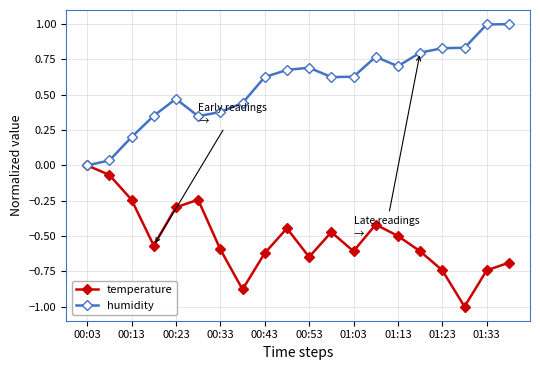

Which series has the largest total across all categories?

humidity